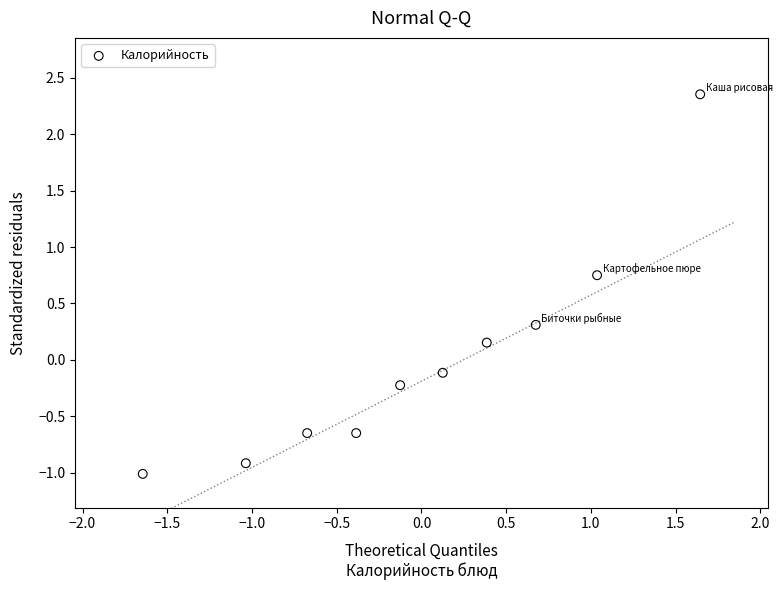

What is the range of Y values (max minus min)?

3.4